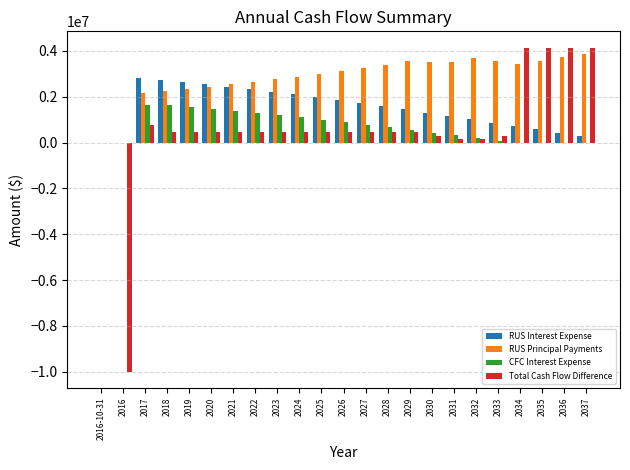

What is the sum of all RUS Principal Payments values?

65132947.1